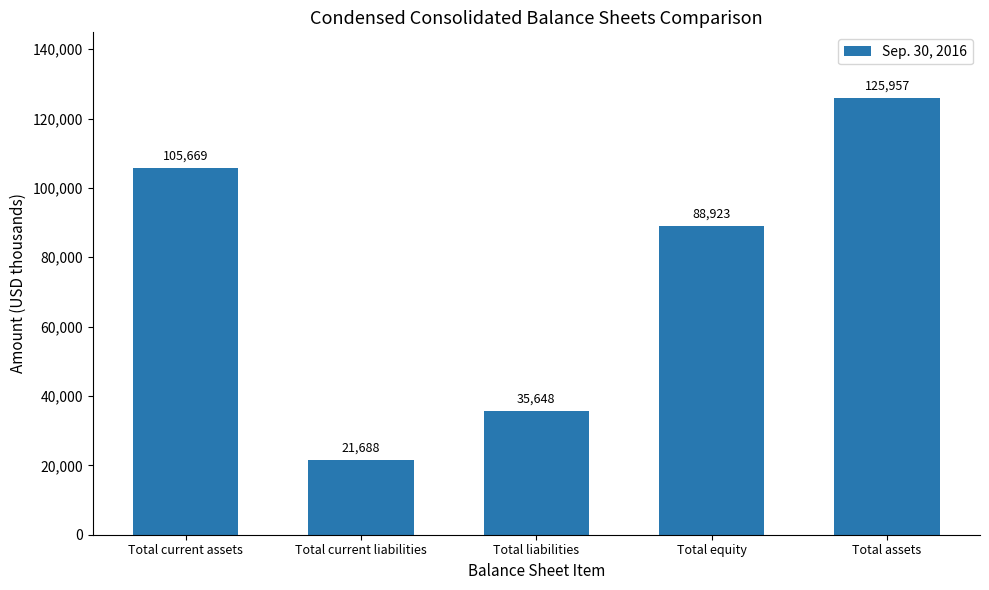

The value at Total equity is 144194. True or false?

False